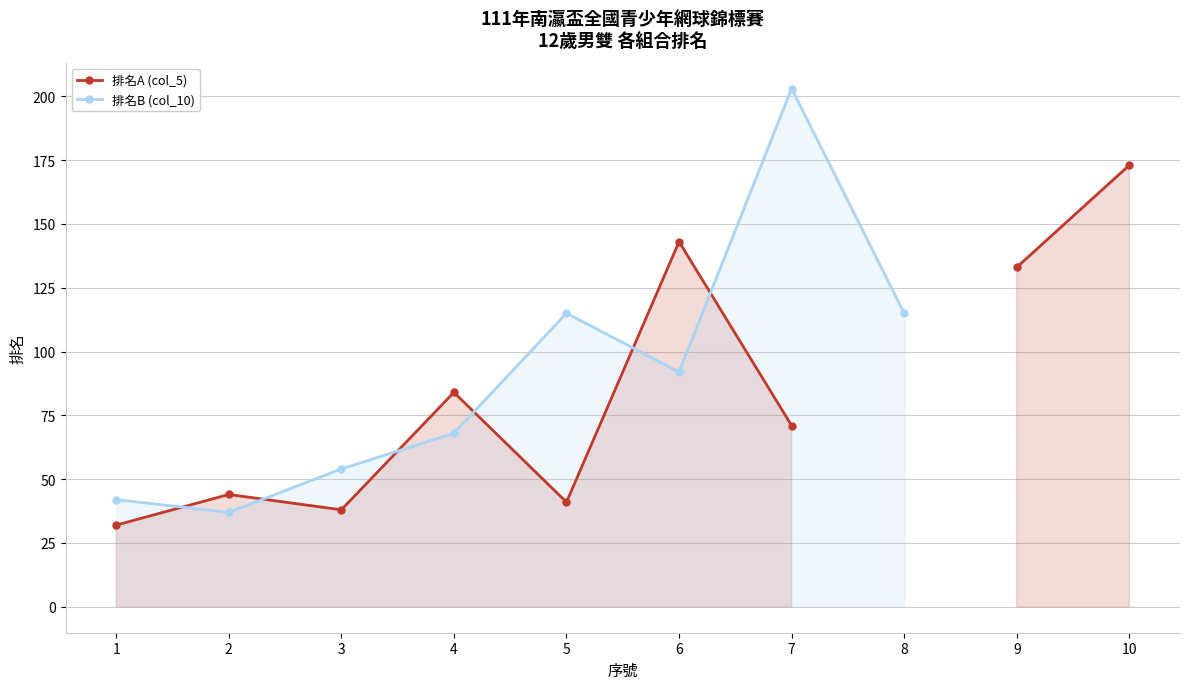

What is the value of the 排名B (col_10) point at the 4th from the left?

68.0